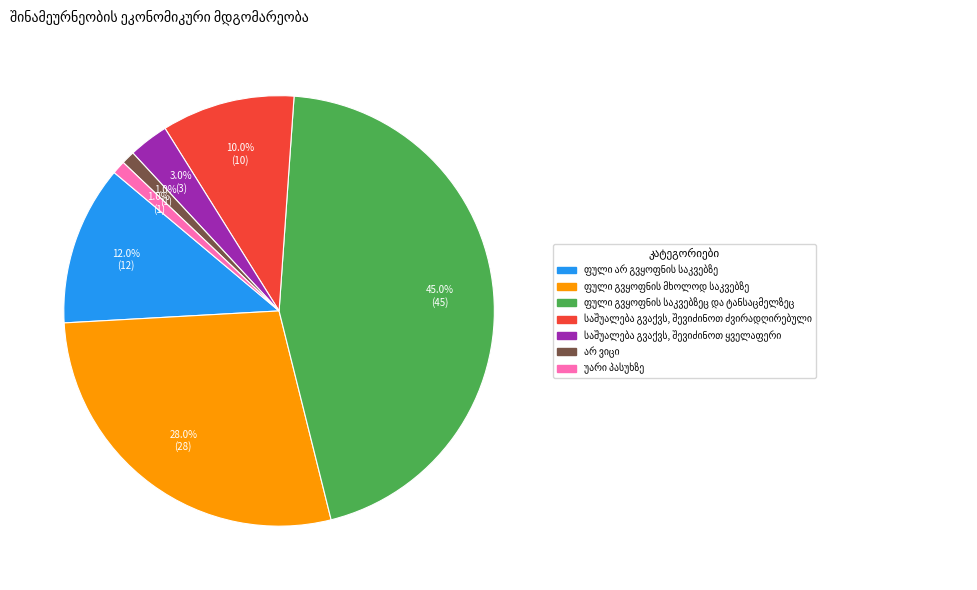

Is there a majority slice in this chart?

No